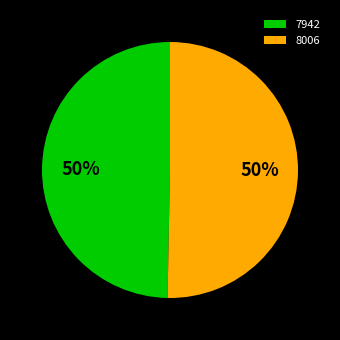

What is the ratio of the value at 8006 to the value at 7942?

1.0